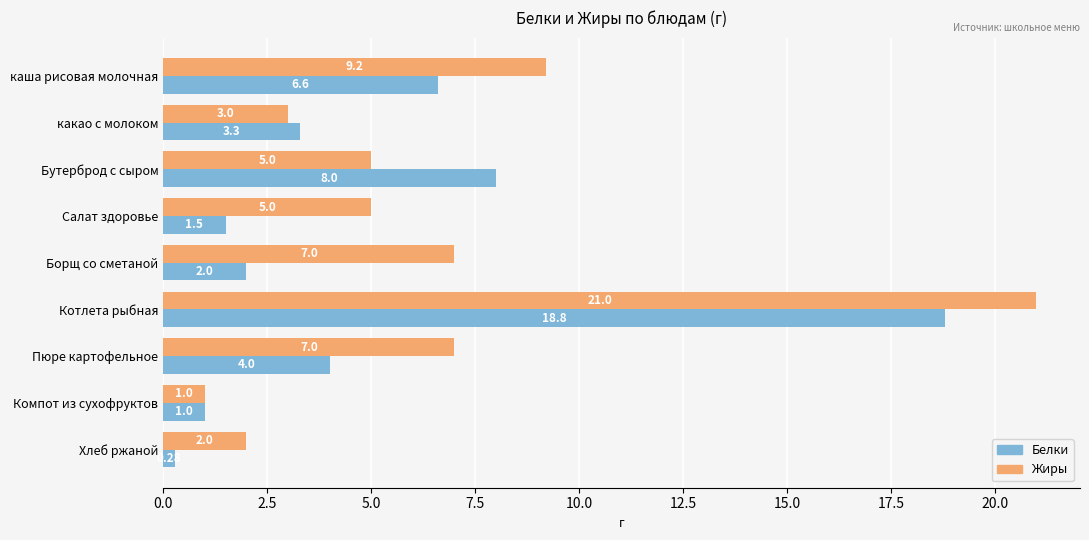

What is the highest value of the Белки series?

18.8